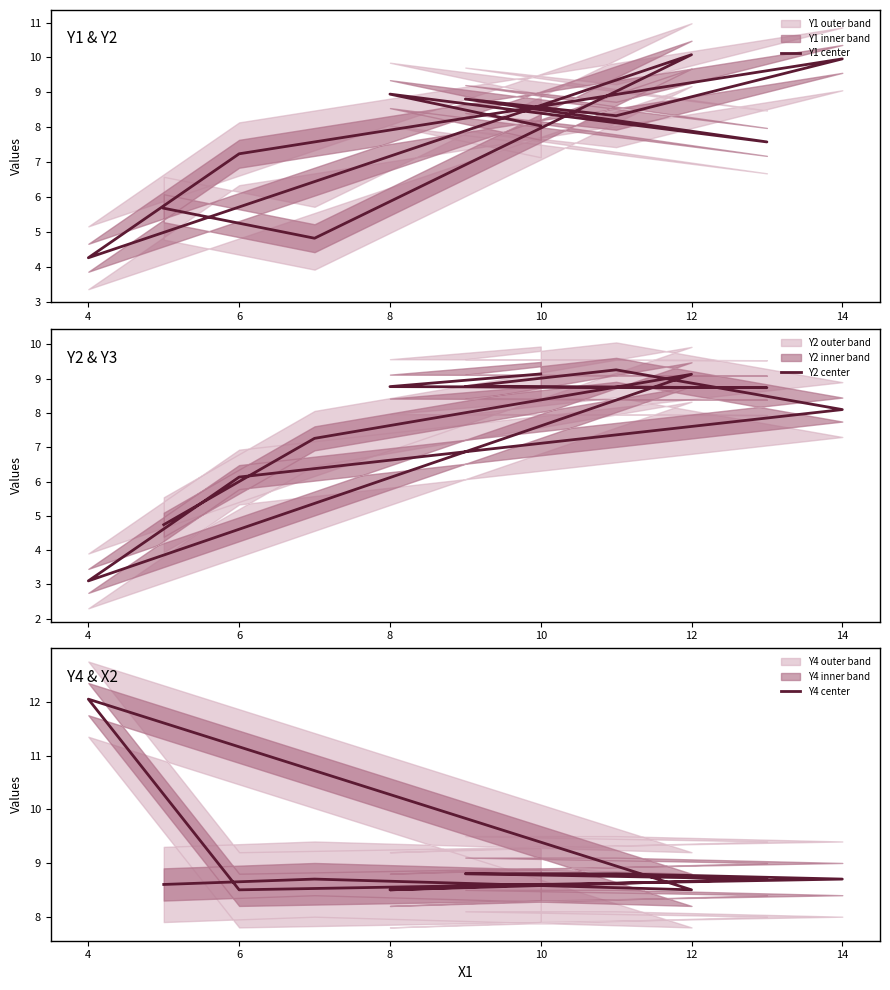

Reading left to right, what are all the values shown in this chart?

Y1 center: 8.0	8.9	7.6	8.8	8.3	10.0	7.2	4.3	10.1	4.8	5.7
Y2 center: 9.1	8.8	8.7	8.8	9.3	8.1	6.1	3.1	9.1	7.3	4.7
Y4 center: 8.6	8.5	8.7	8.8	8.8	8.7	8.5	12.1	8.5	8.7	8.6